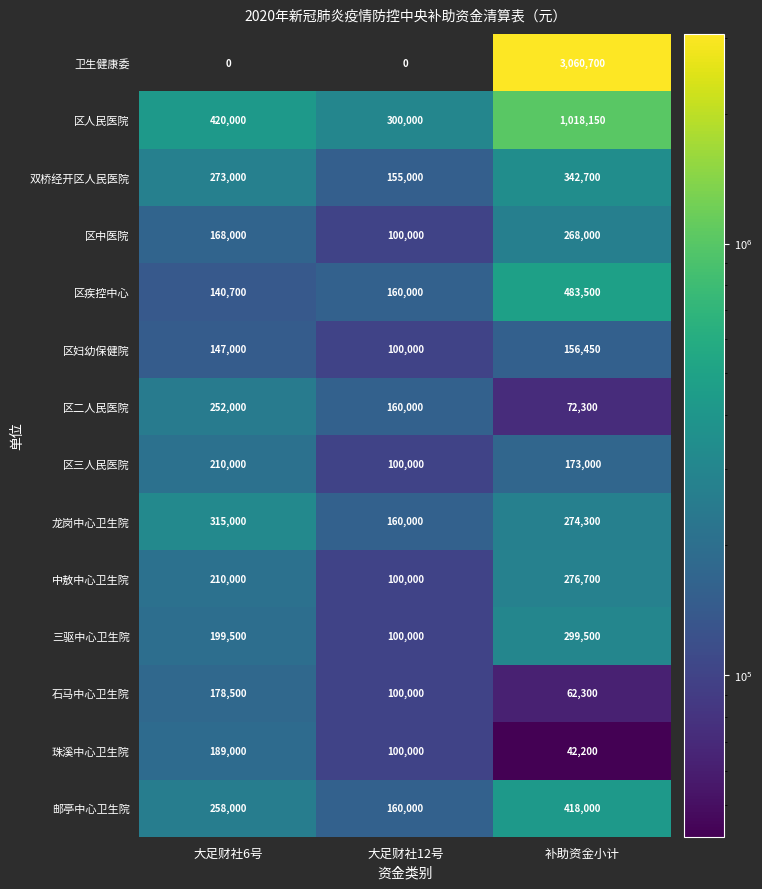

What is the minimum value for 龙岗中心卫生院?

160000